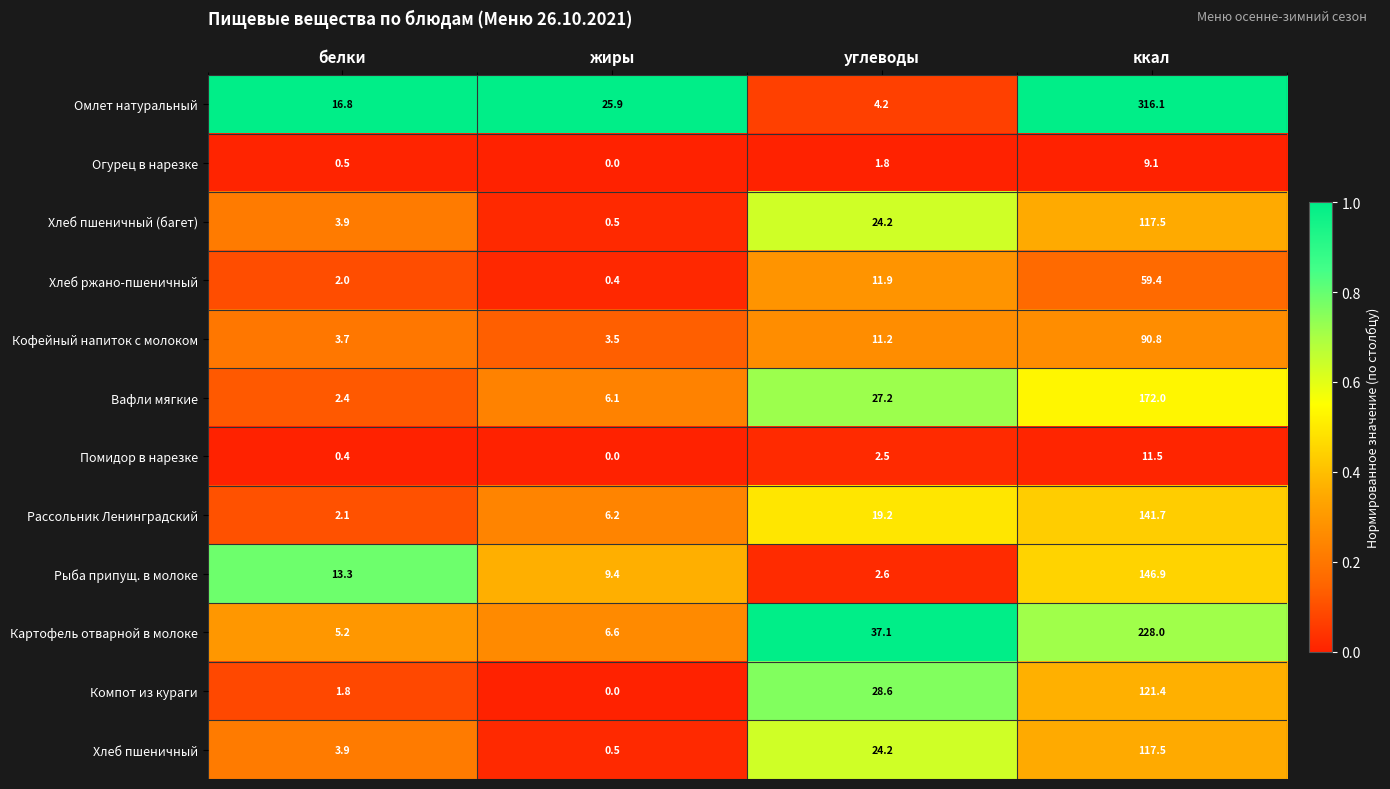

Where is Хлеб пшеничный nearest to the value 59?

углеводы